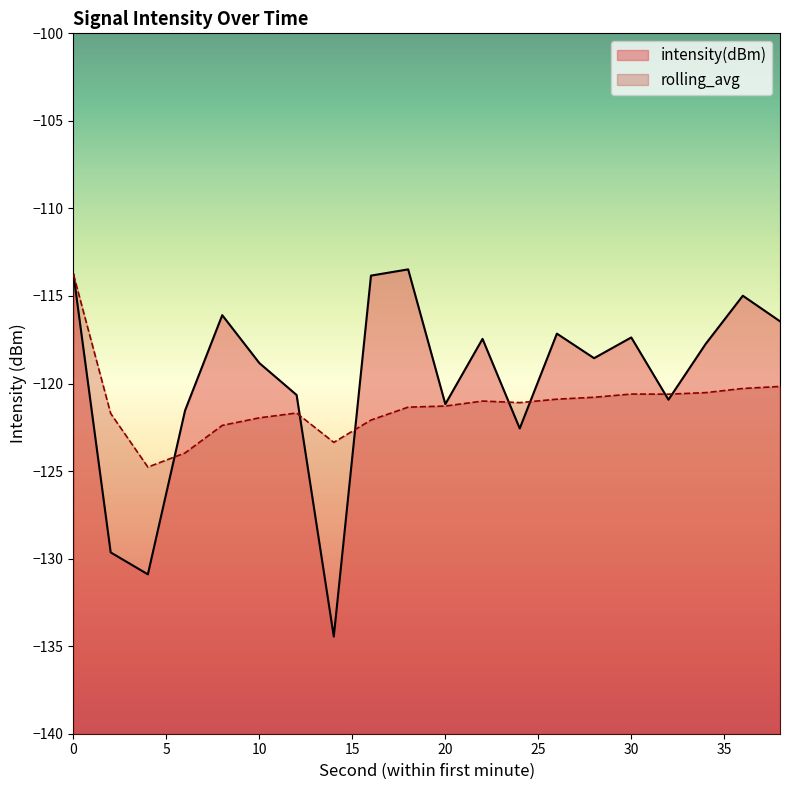

What is the maximum value for intensity(dBm)?

-113.5